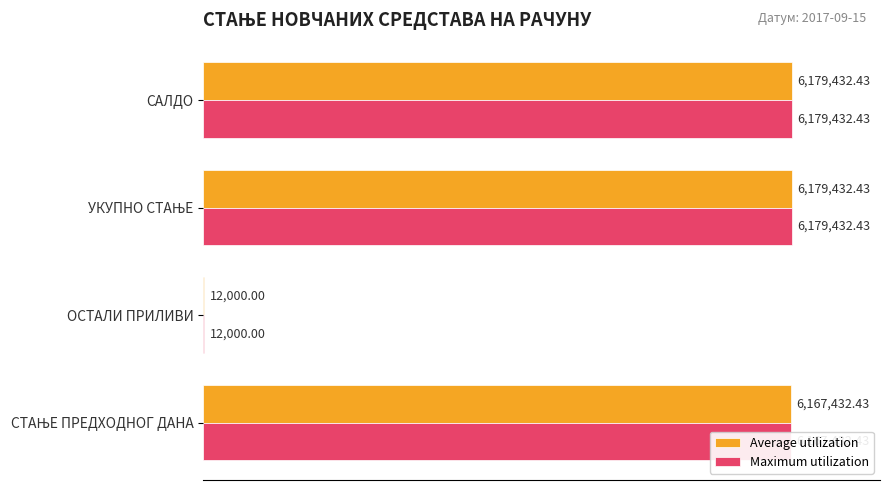

What is the minimum value shown in the chart?

12000.0